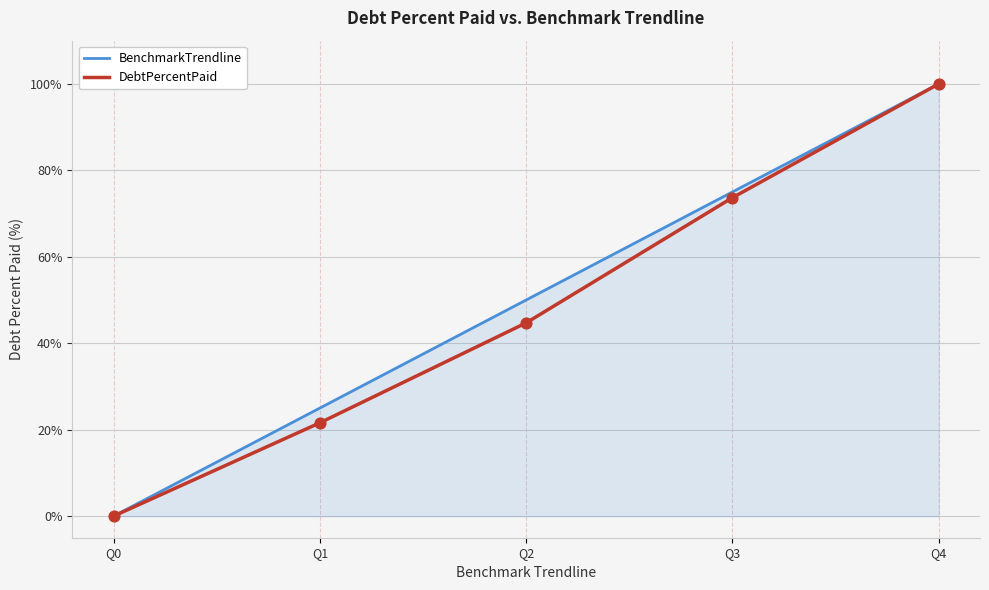

What is the total value across all series at Q2?

94.7